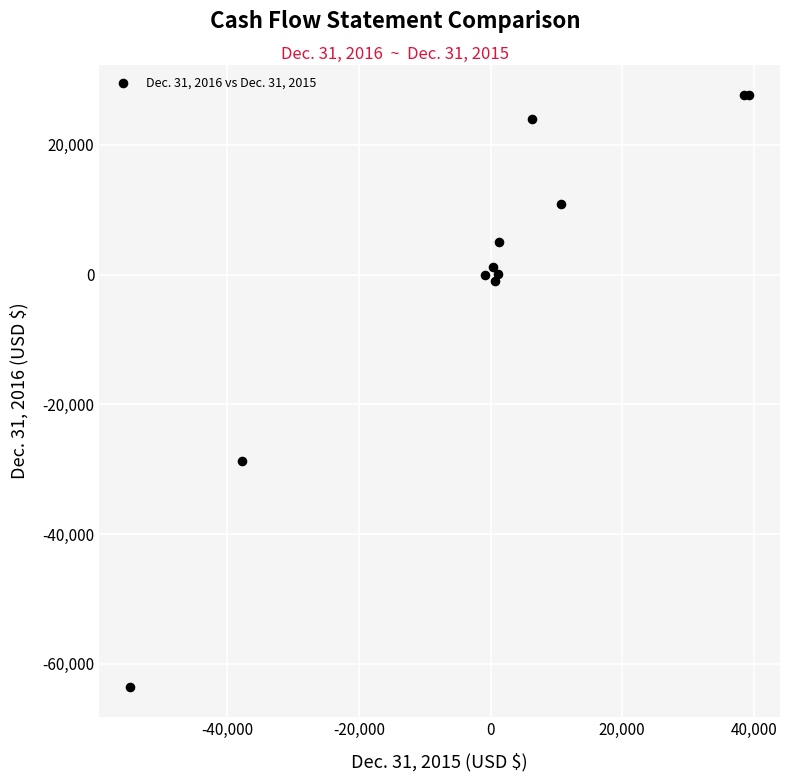

What Y value in the scatter plot is closest to -17933?

-28751